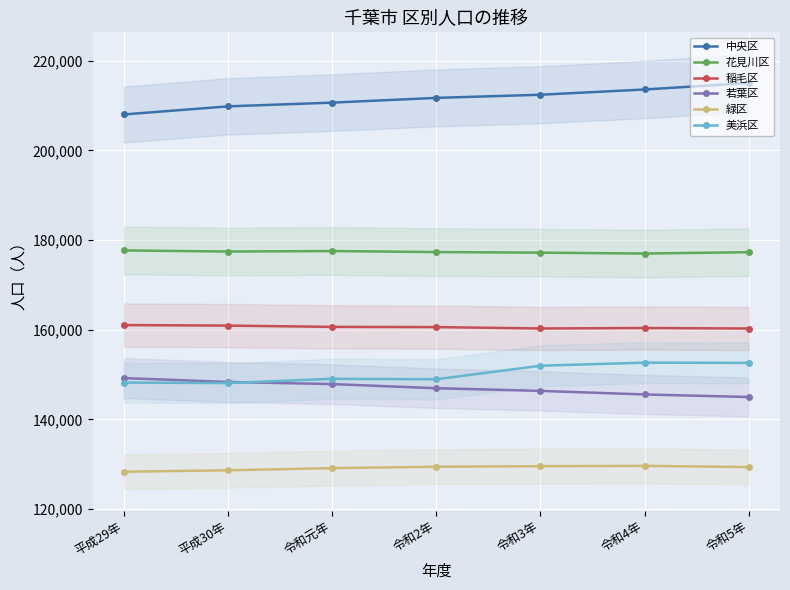

True or false: 美浜区 and 緑区 intersect in this chart.

False